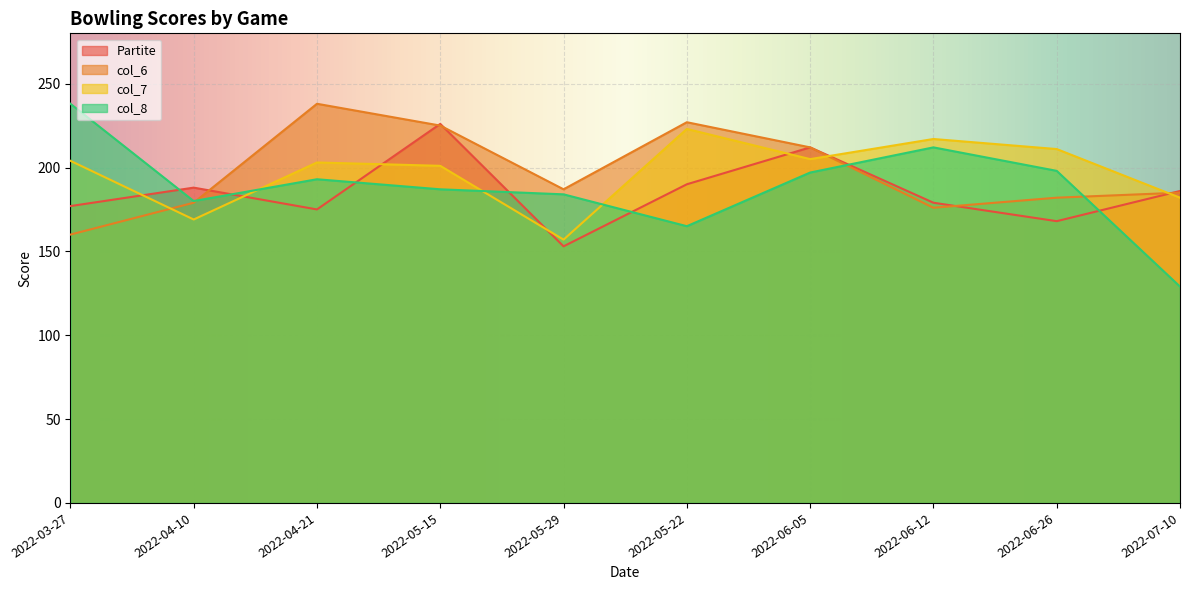

Count the number of data series in this chart.

4